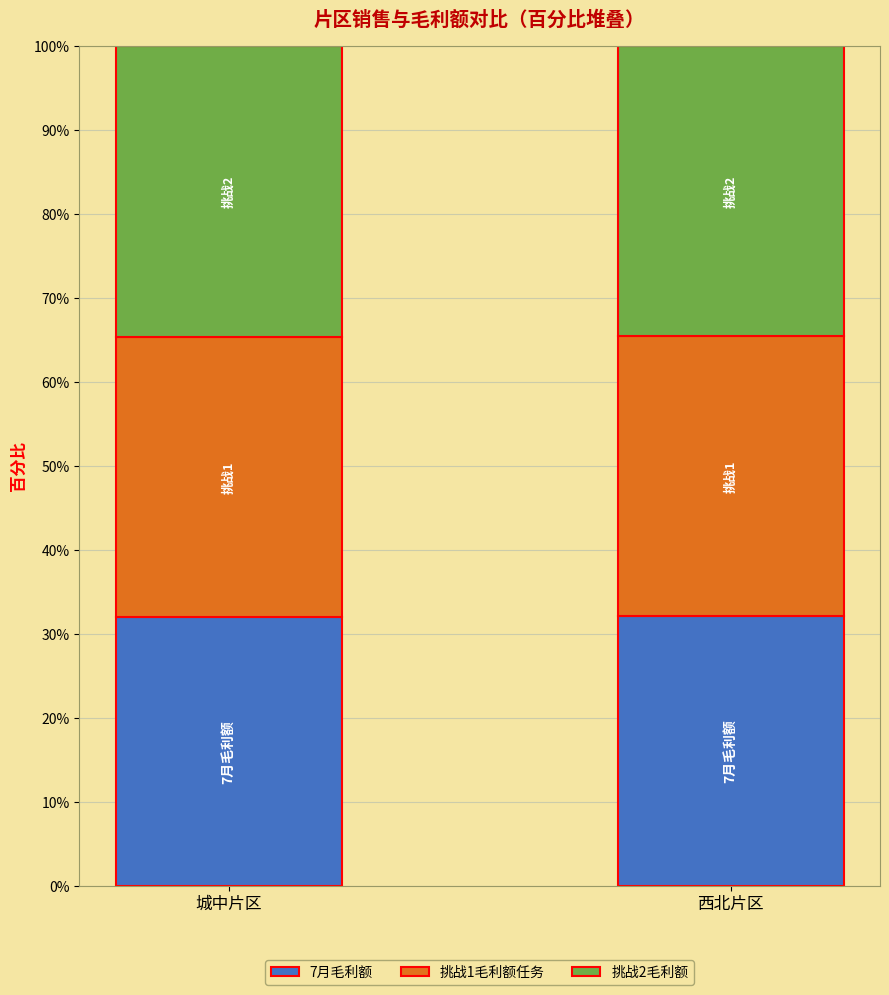

What is the total value across all series at 城中片区?

100.0